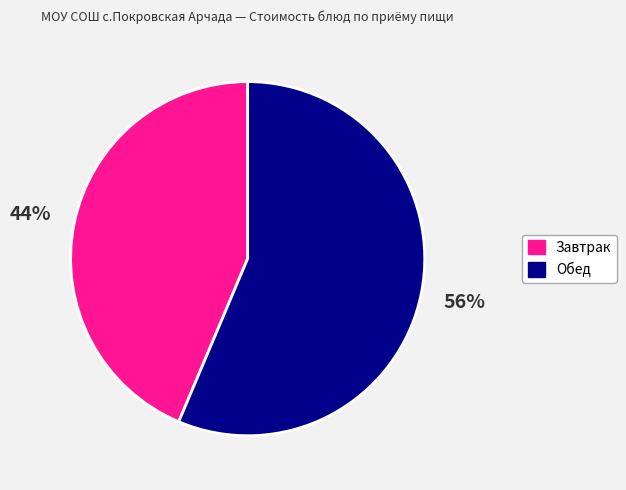

To the nearest percent, what is the average slice percentage?

50%